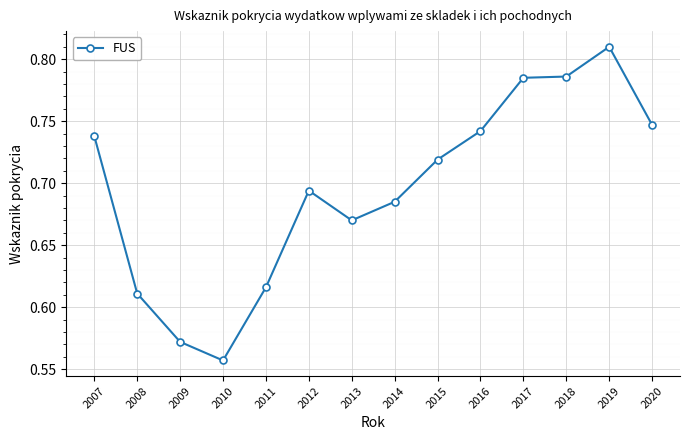

How many values are between 0 and 1?

14